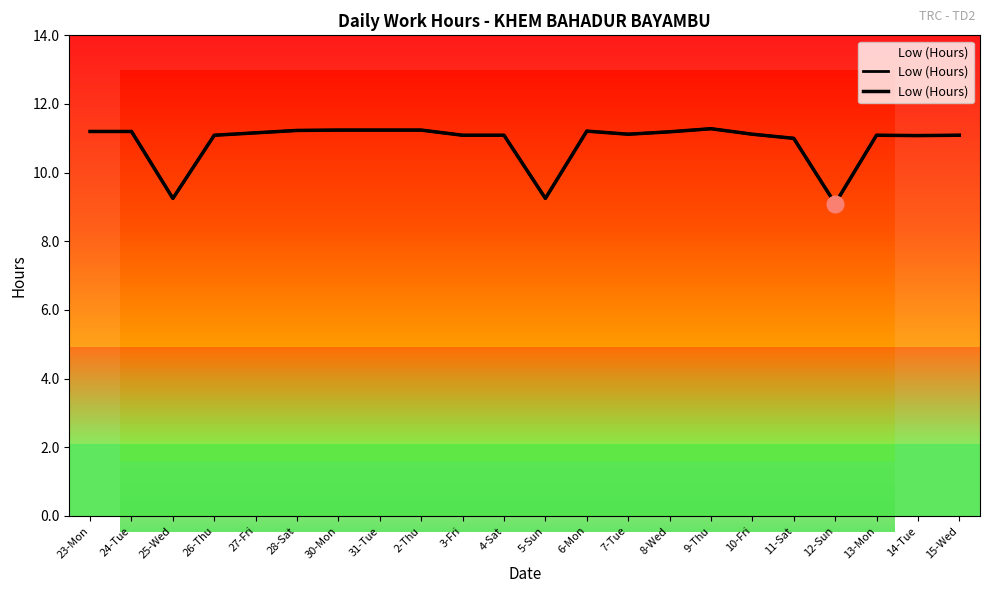

Which label corresponds to the smallest value in the chart?

12-Sun